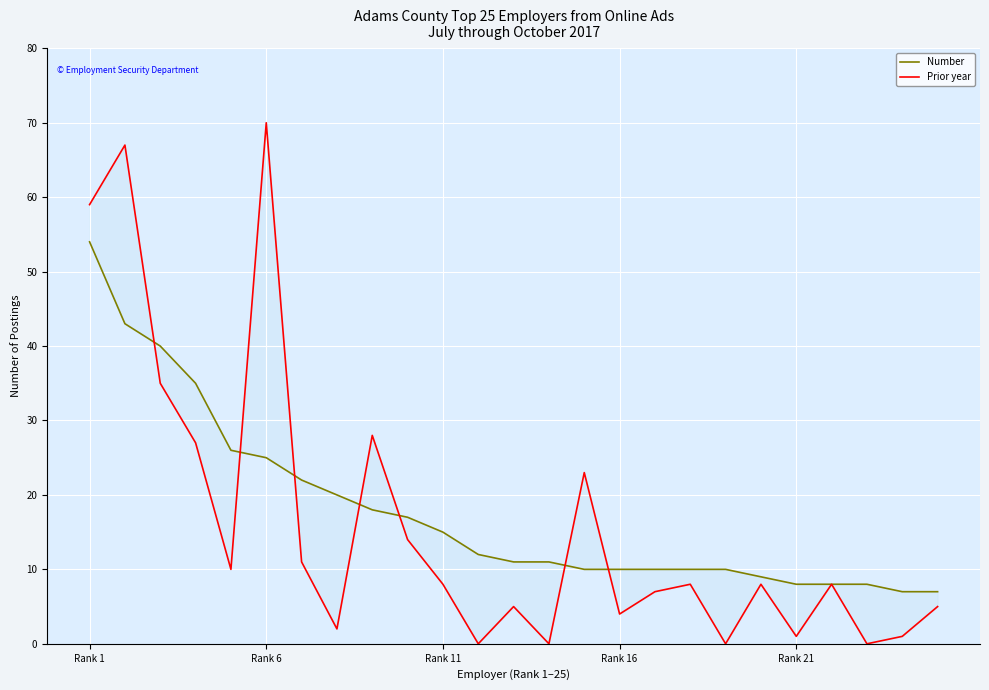

What are all the series names shown in the legend?

Number, Prior year